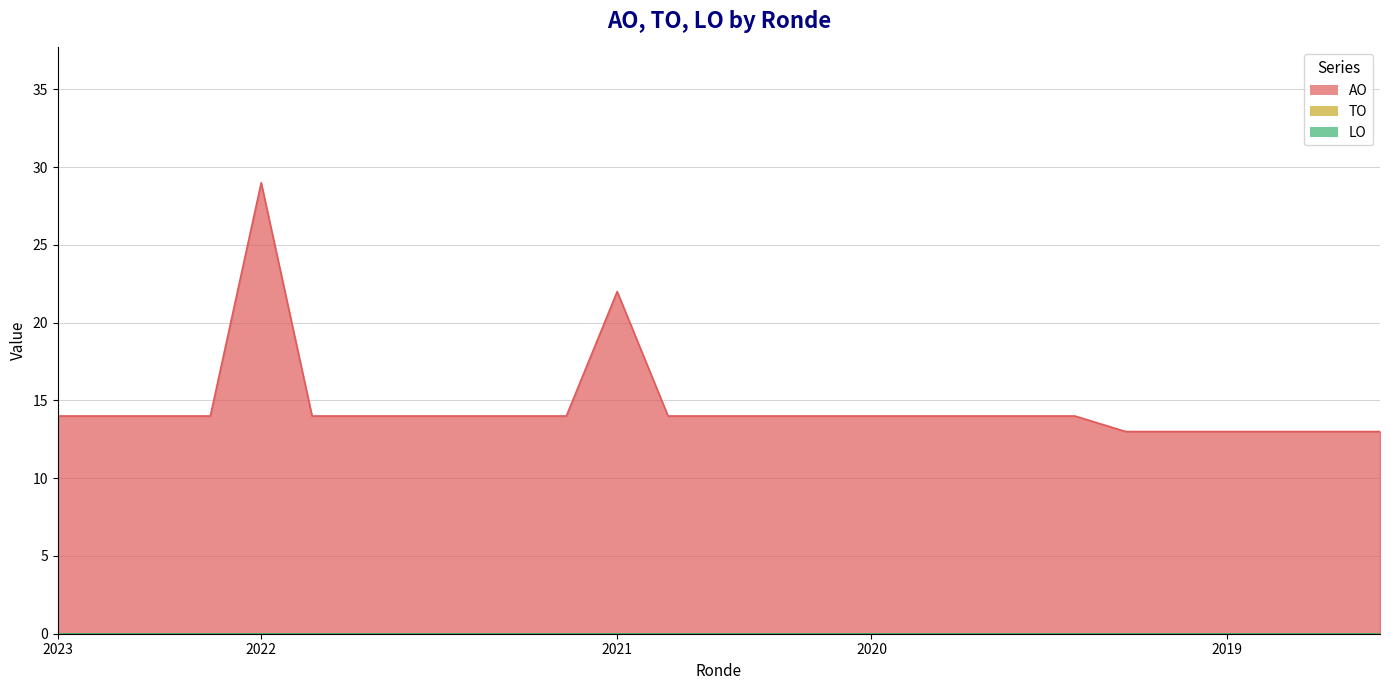

Count the number of categories in the chart.

27